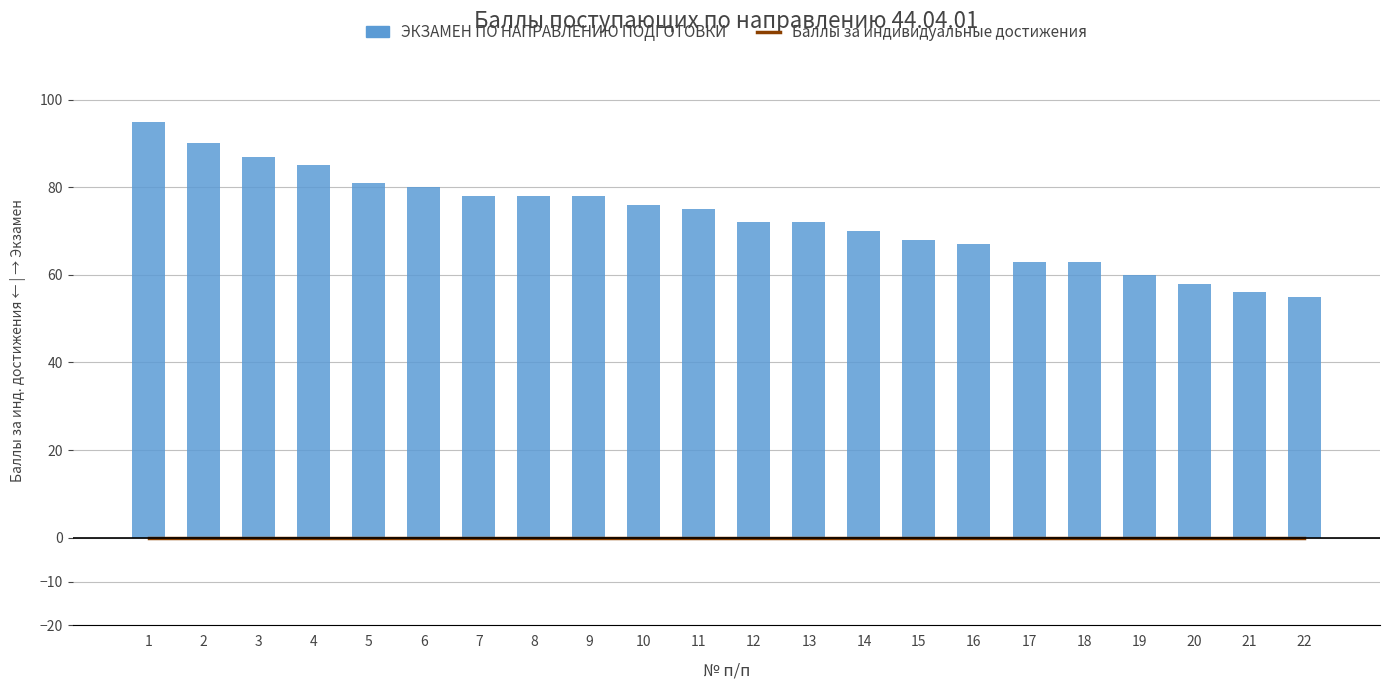

Is it true that ЭКЗАМЕН ПО НАПРАВЛЕНИЮ ПОДГОТОВКИ equals 72 at 13?

True